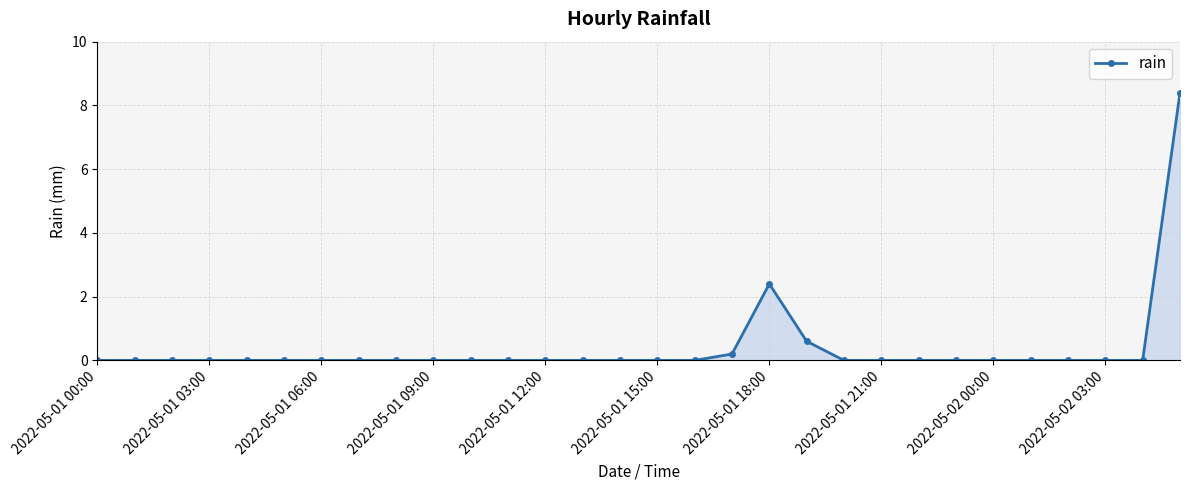

What is the difference between the maximum and minimum values?

8.4